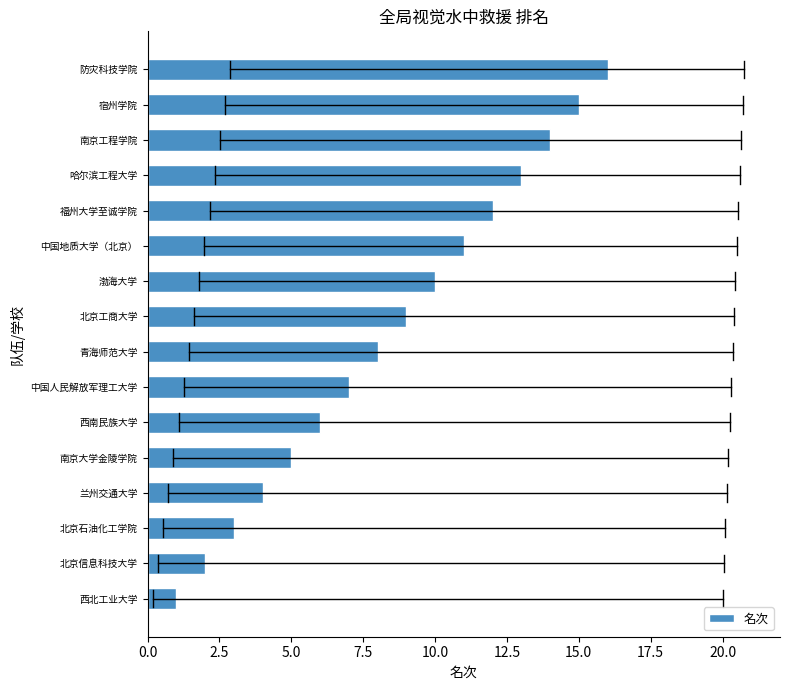

What is the difference between the maximum and second lowest values?

14